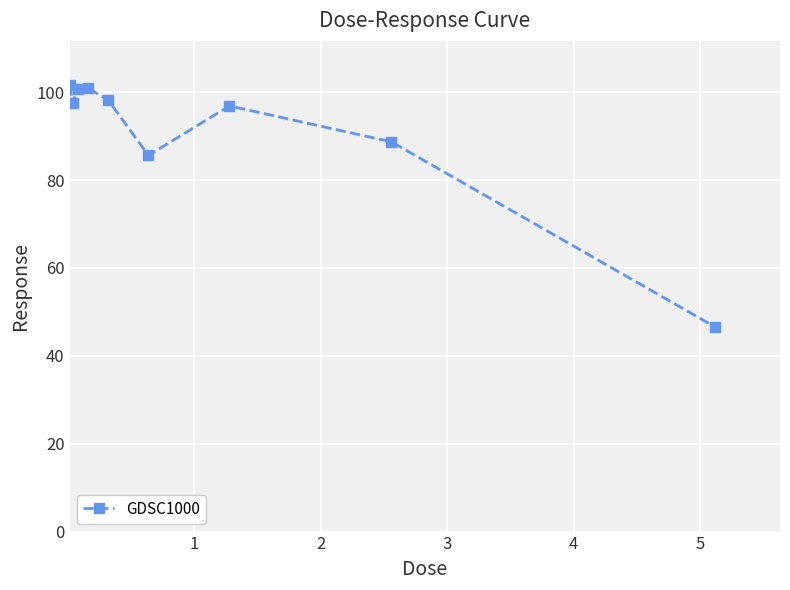

What is the difference between the maximum and minimum values?

55.0